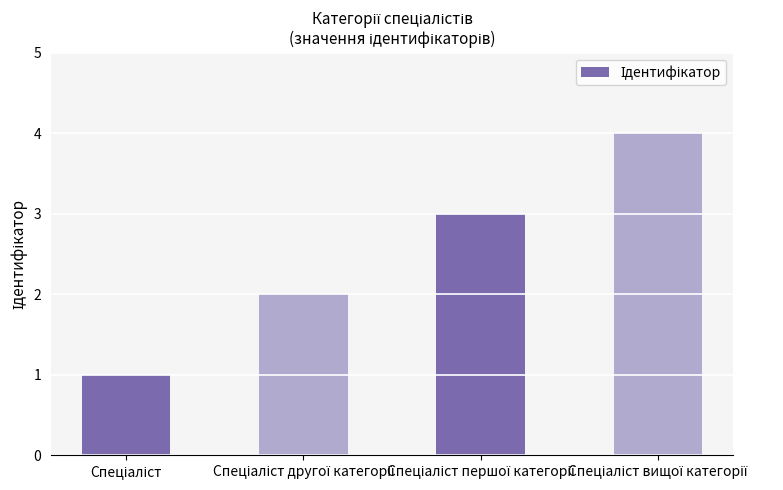

What is the difference between the maximum and minimum values?

3